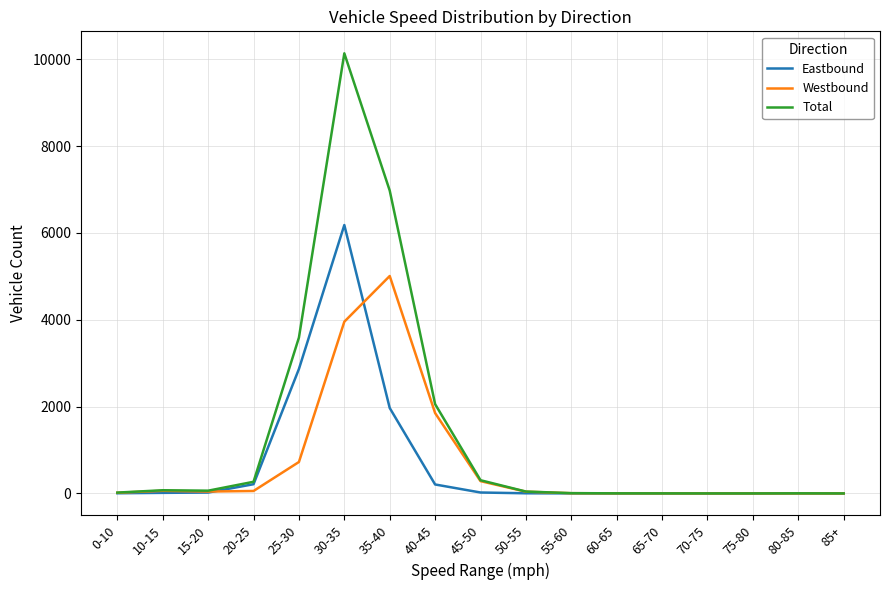

What is the highest value of the Eastbound series?

6183